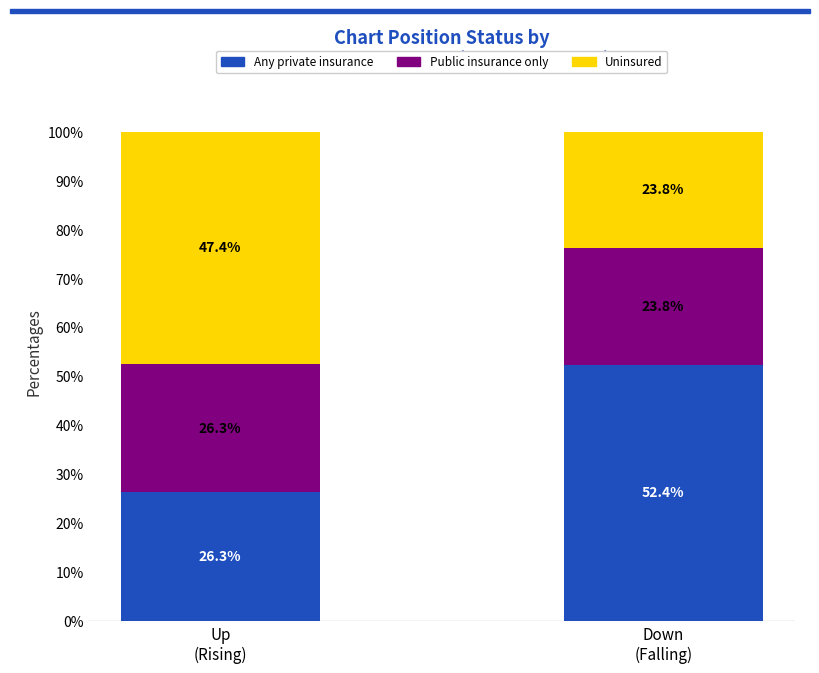

Does the chart contain any negative values?

No